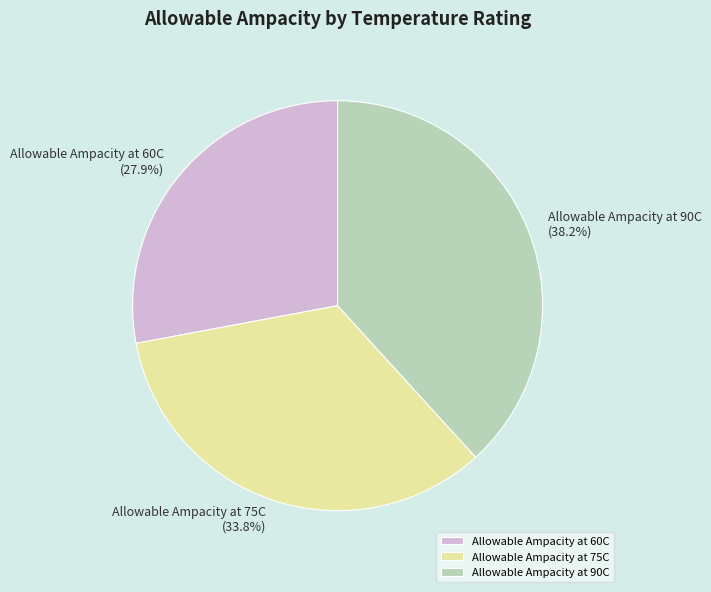

To the nearest percent, what percentage of the pie is Allowable Ampacity at 60C?

28%